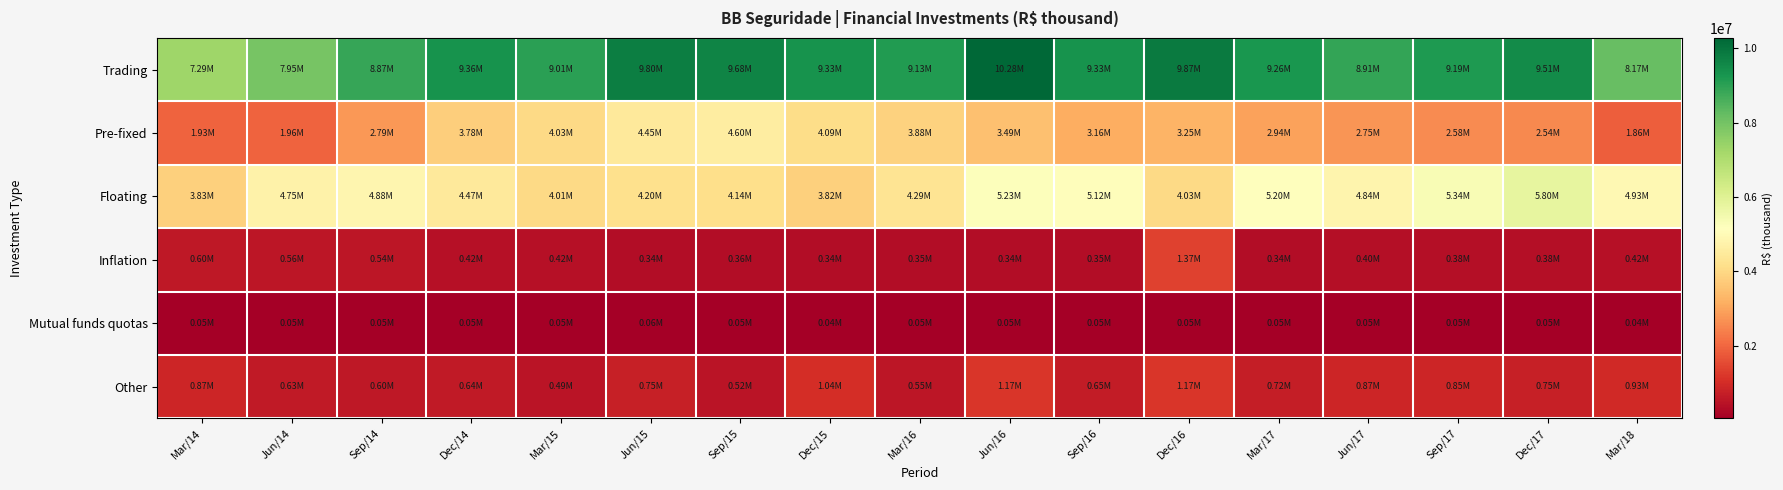

Between Dec/16 and Mar/17, which is larger?

Dec/16